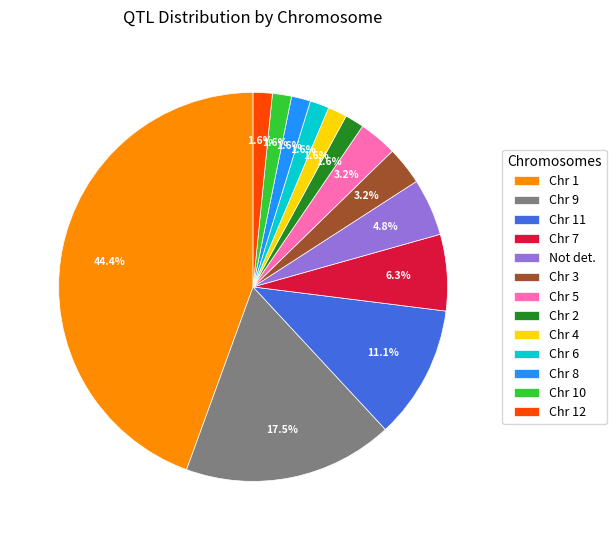

To the nearest percent, what is the average slice percentage?

8%